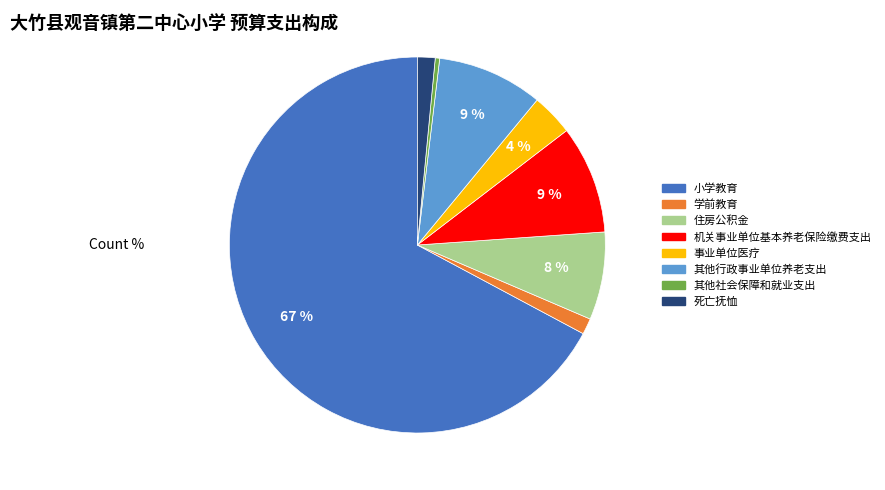

Combined, do 其他社会保障和就业支出 and 事业单位医疗 account for over 50%?

No